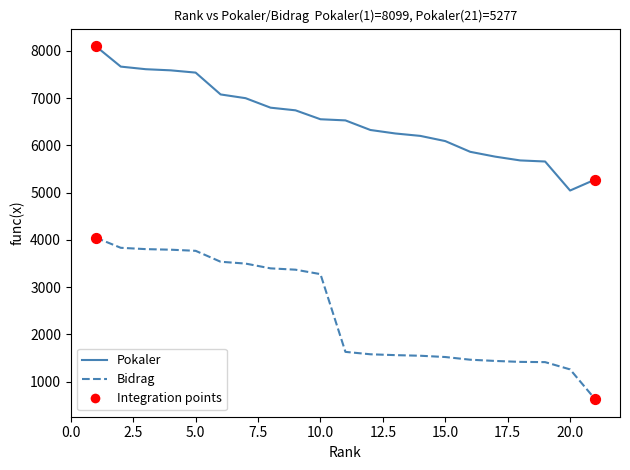

Which series has the widest spread of values?

Bidrag